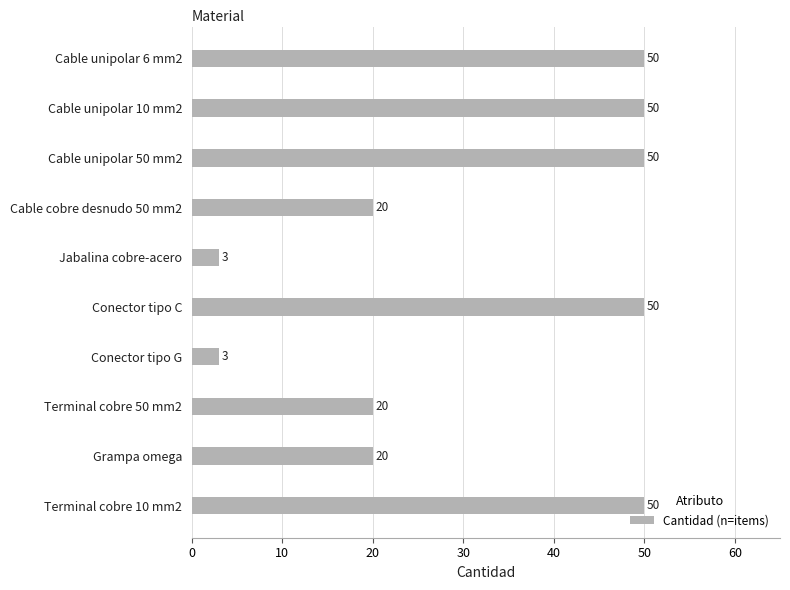

Which has a higher value, Conector tipo C or Grampa omega?

Conector tipo C